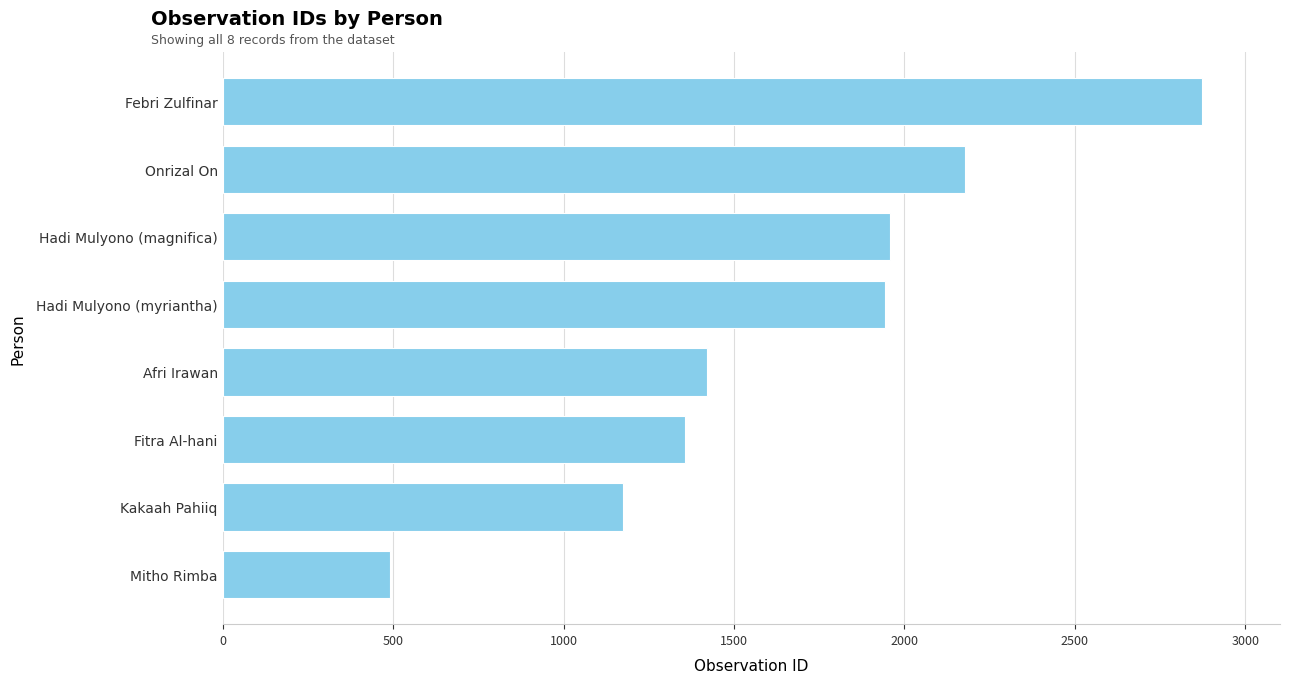

What is the ratio of the value at Onrizal On to the value at Kakaah Pahiiq?

1.9